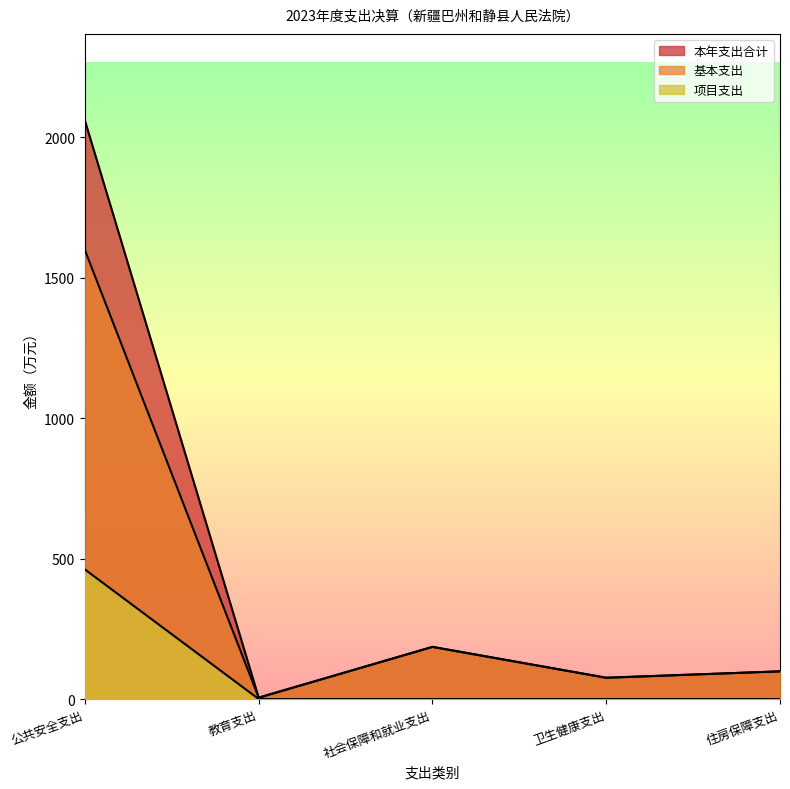

What is the lowest value of the 基本支出 series?

4.9